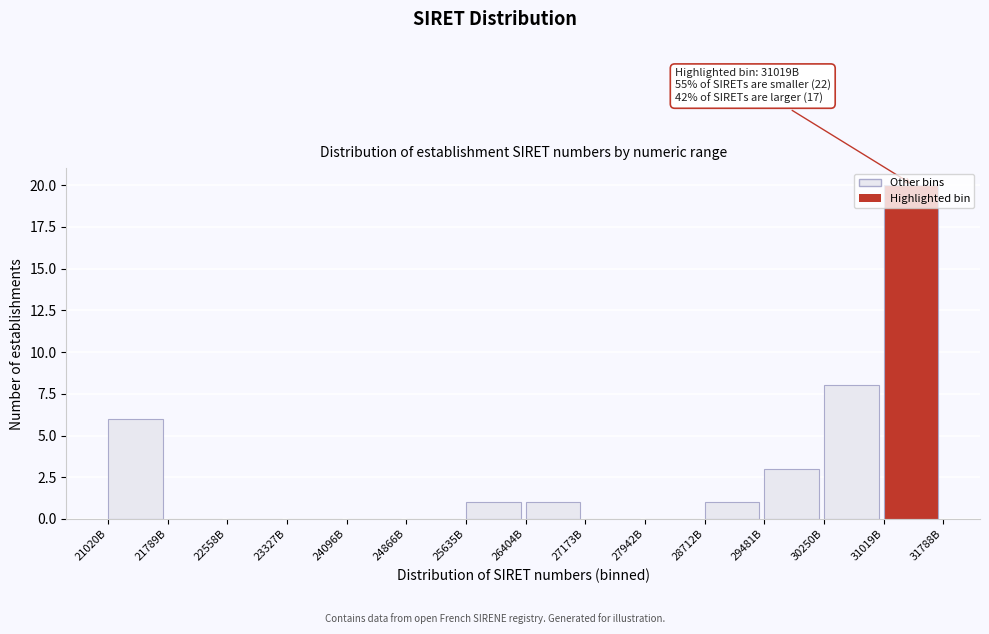

What is the maximum value shown in the chart?

20